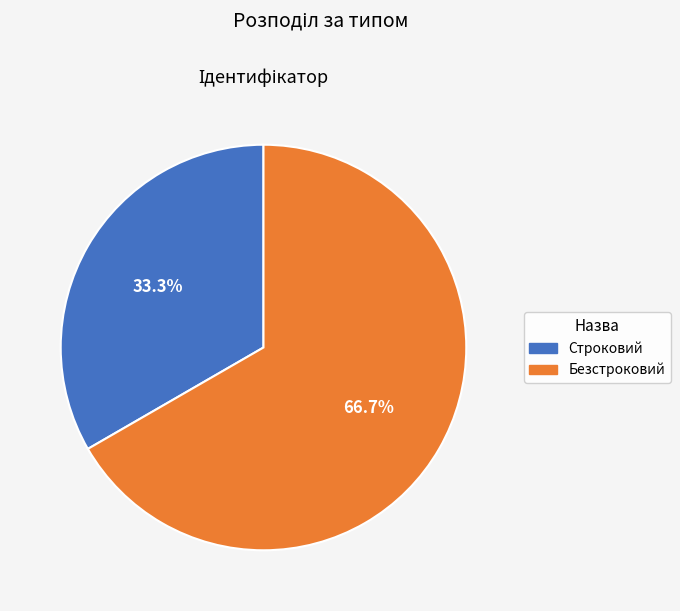

How many segments does this pie chart have?

2